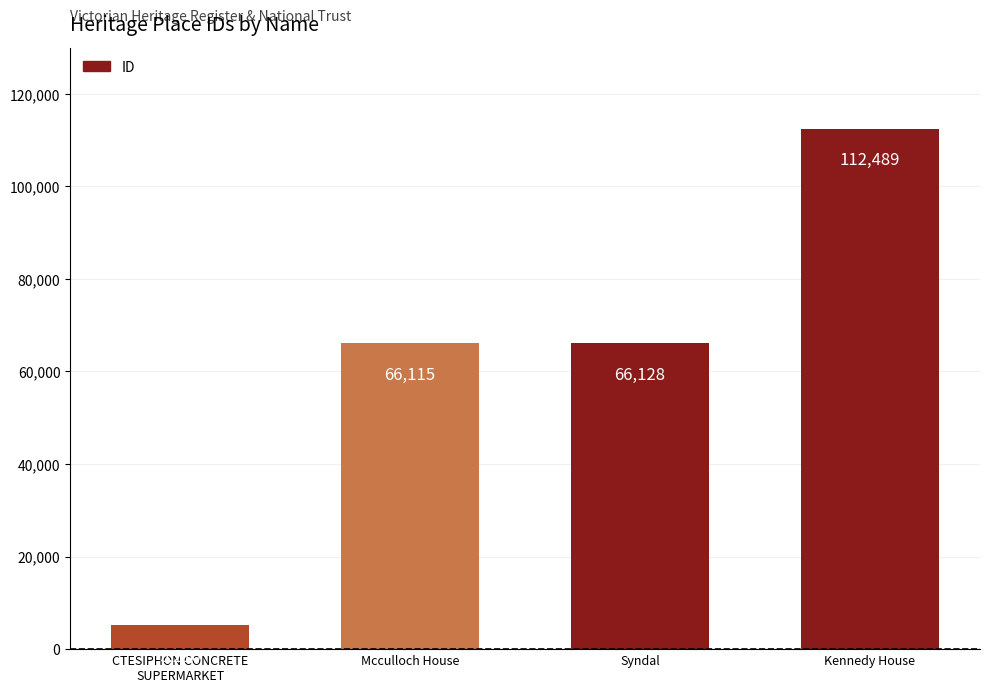

Which has a higher value, Kennedy House or Syndal?

Kennedy House